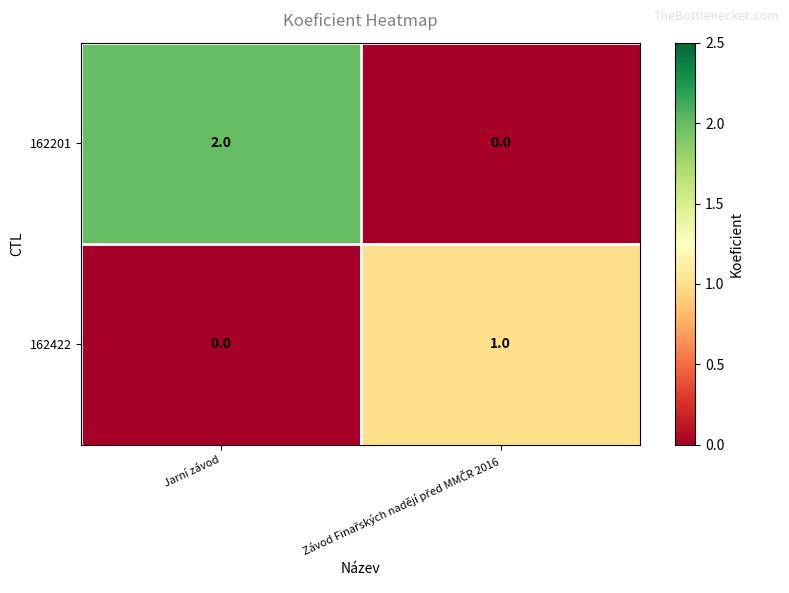

At which label is 162422 closest to 0?

Jarní závod